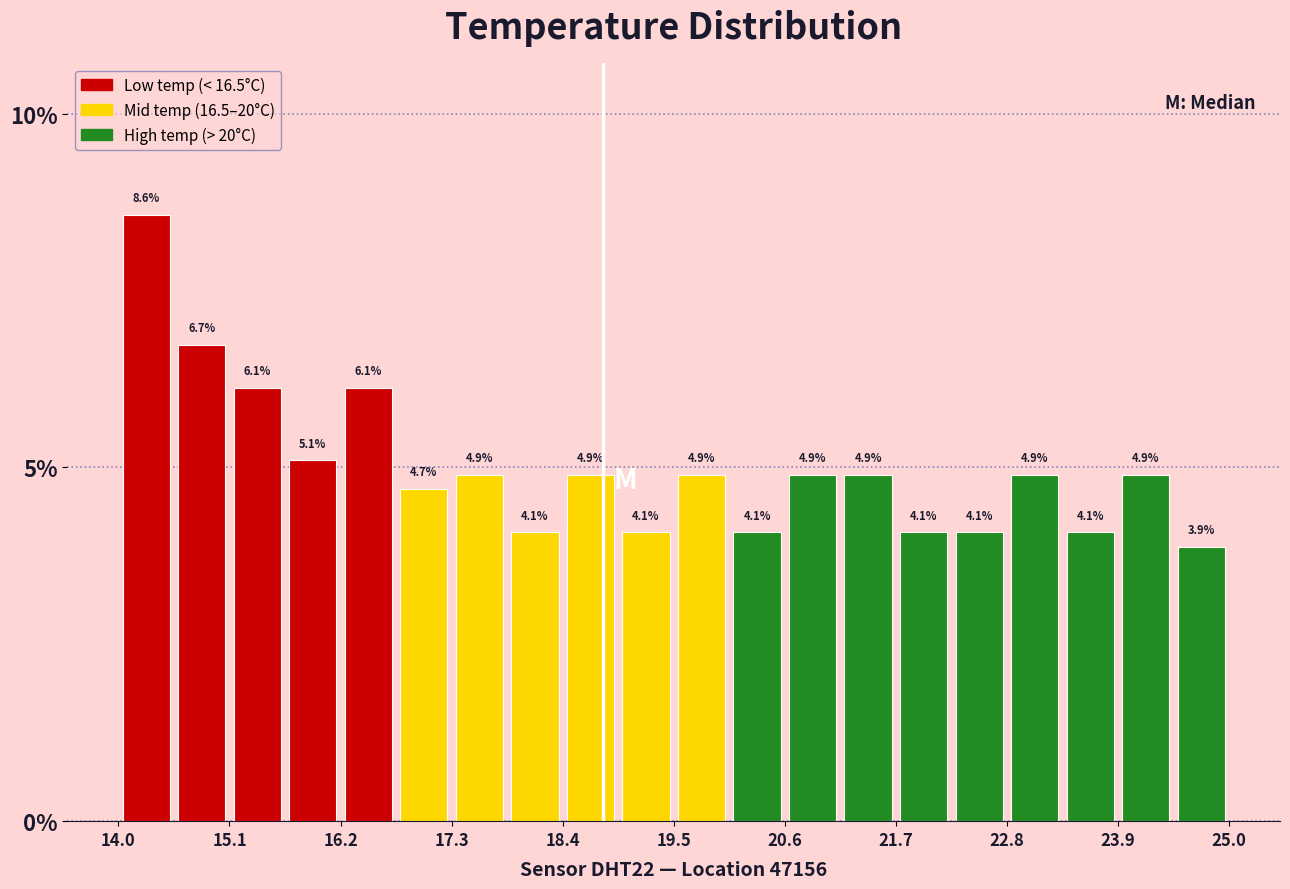

Read against the x-axis, roughly where is the centre of the tallest bar?

14.2